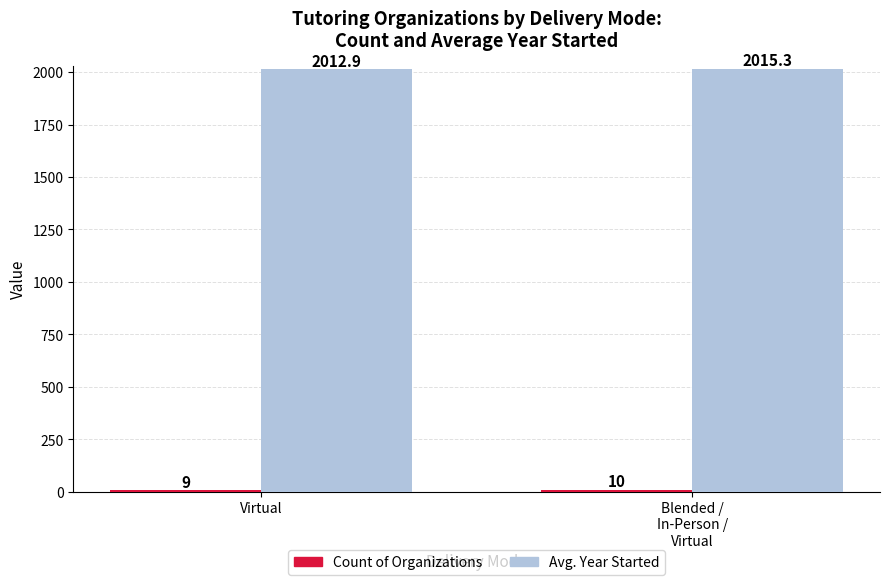

Which category has the lowest value in the Avg. Year Started series?

Virtual